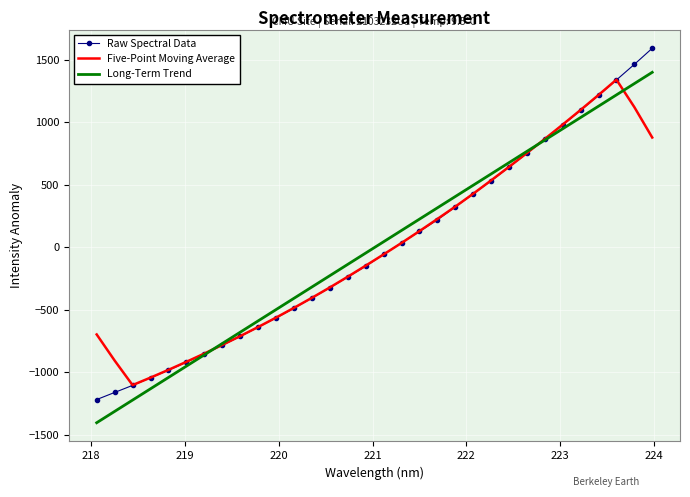

Which series has the largest range (max minus min)?

Raw Spectral Data